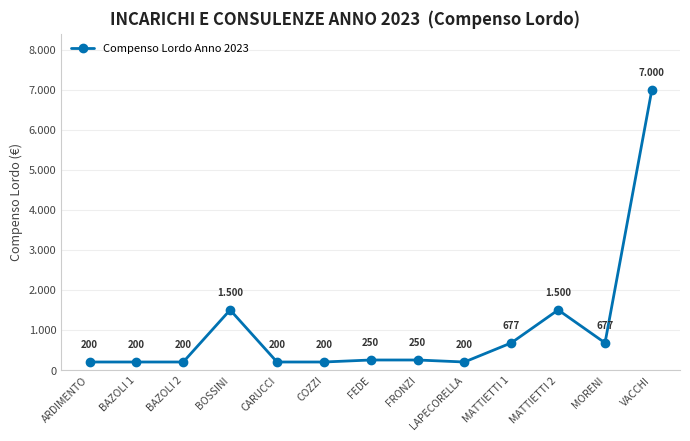

Is this an area chart (filled region under the line)?

No